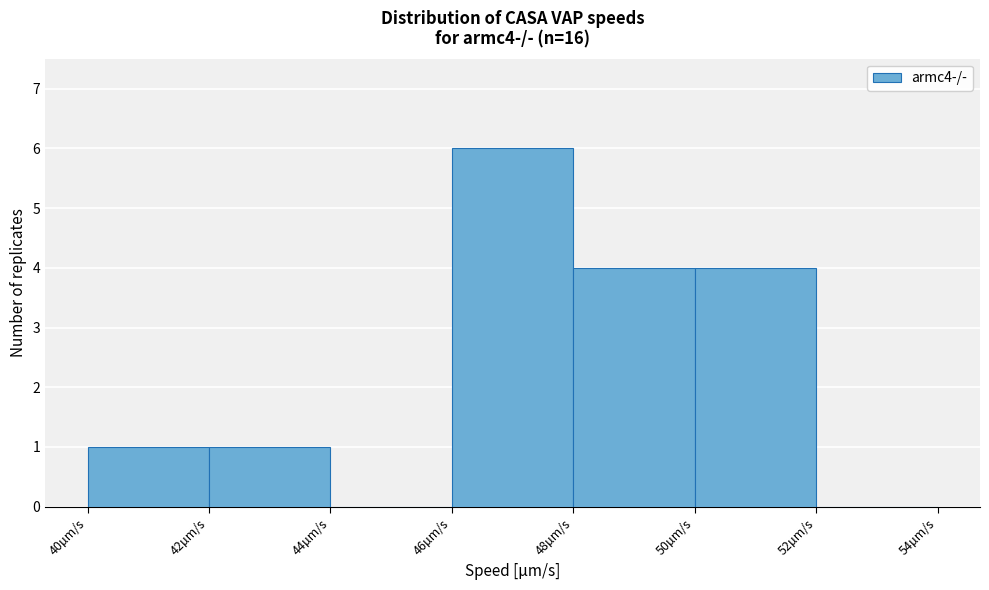

Over which range of the x-axis is the bar tallest?

46 to 48